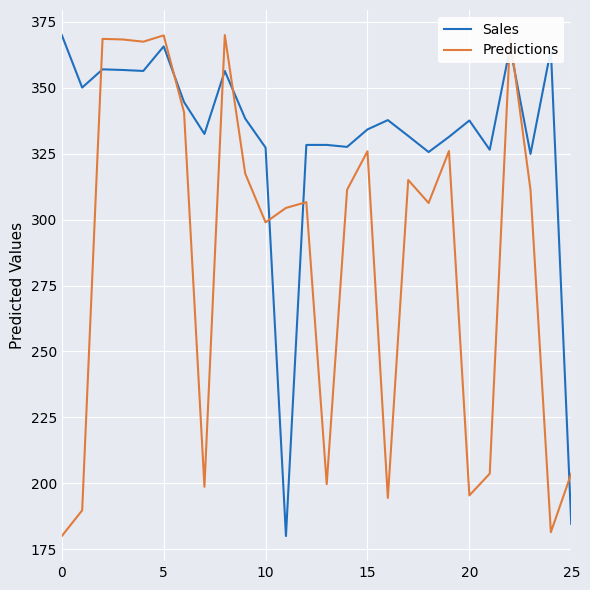

List the series in order of their overall mean, lowest first.

Predictions, Sales